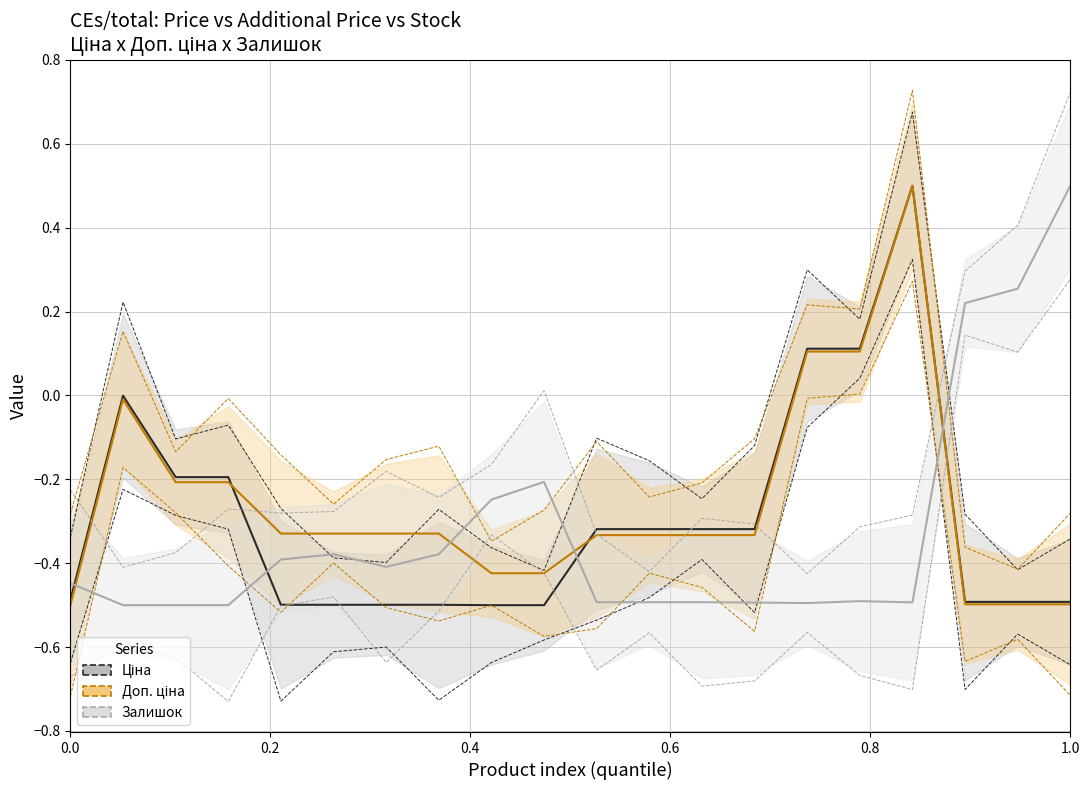

Is it true that Залишок equals -0.2 at 285112220?

False